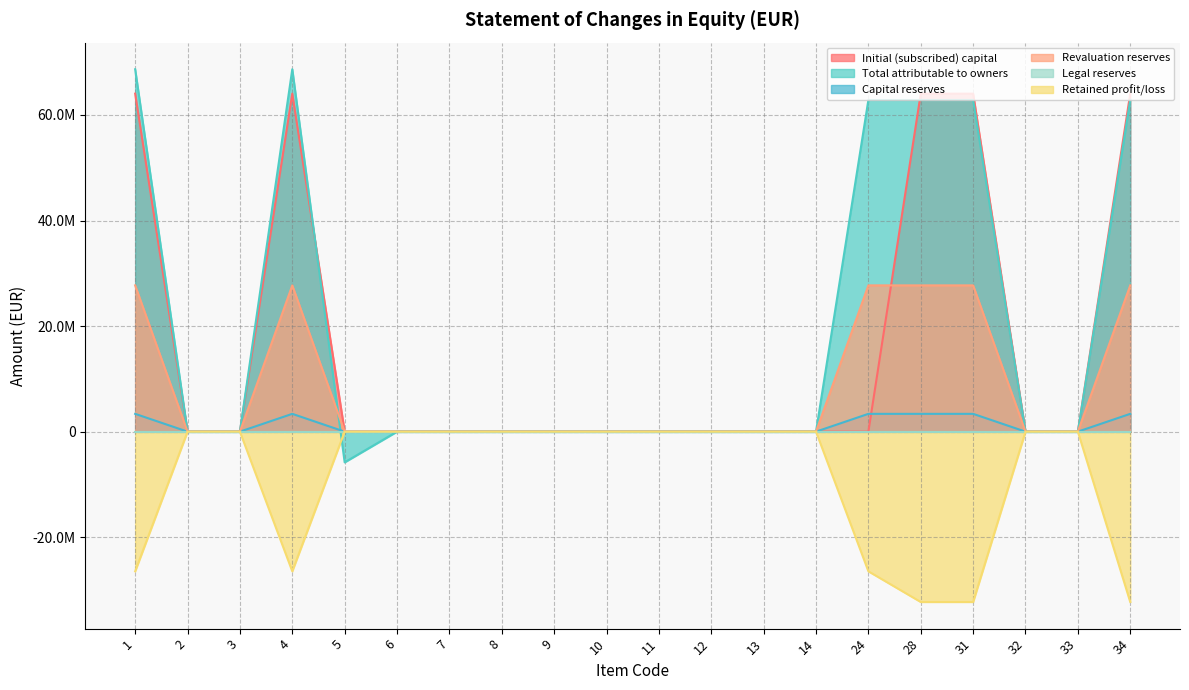

How many values in Total attributable to owners are above zero?

6